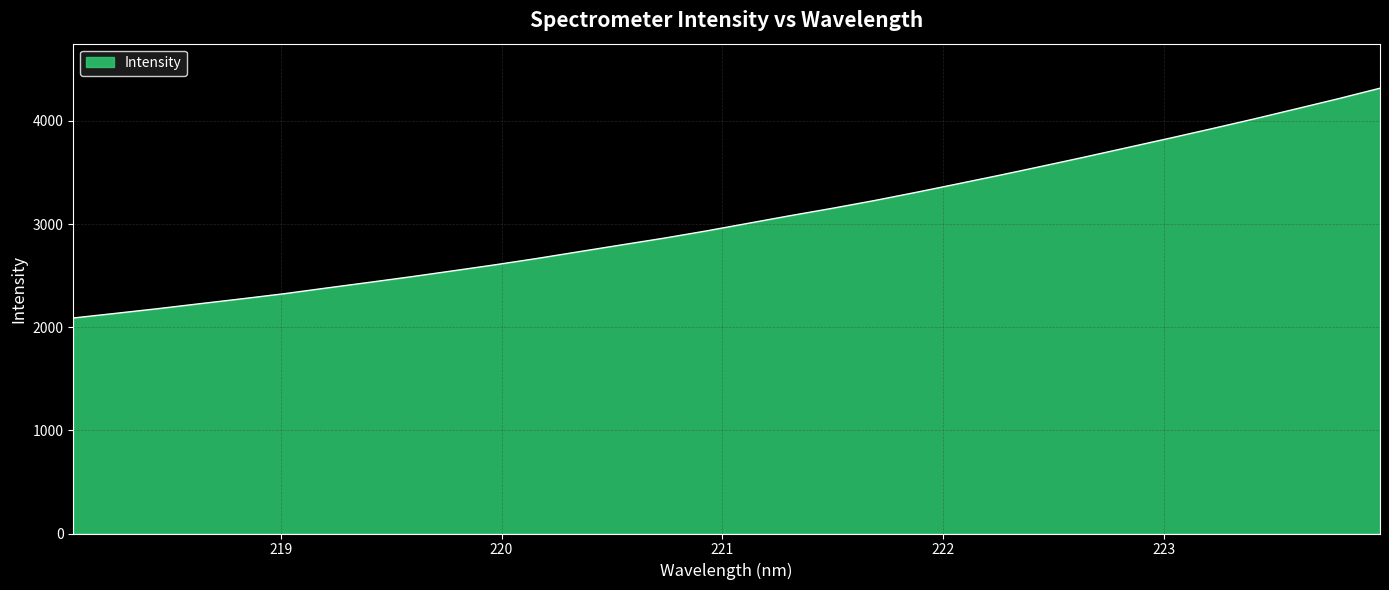

What is the difference between the maximum and minimum values?

2227.9